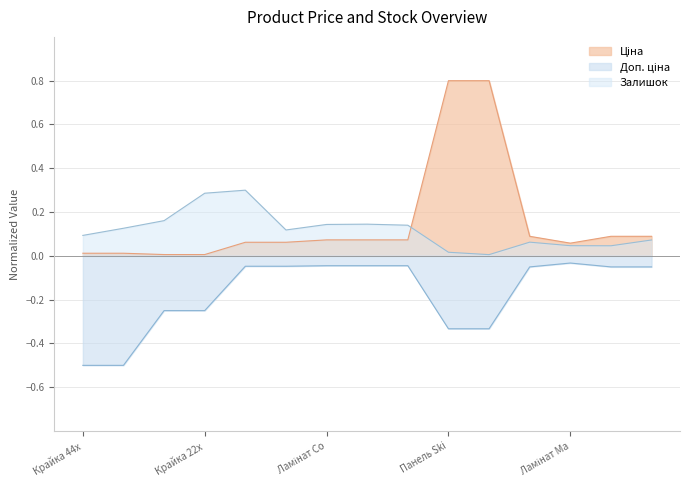

What is the total value across all series at Ламінат Yoga PRK933?

0.1